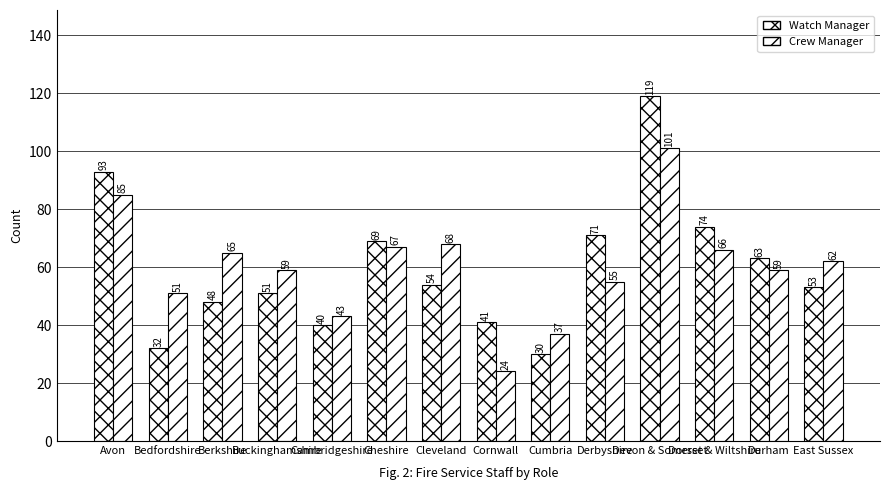

The Watch Manager series shows 93 at Avon. True or false?

True